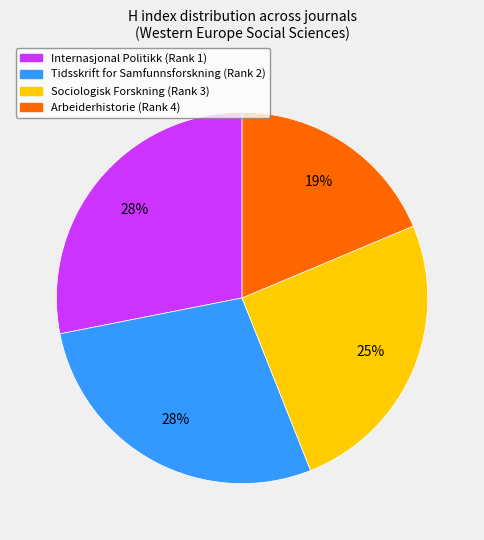

What is the ratio of the value at Sociologisk Forskning (Rank 3) to the value at Internasjonal Politikk (Rank 1)?

0.9